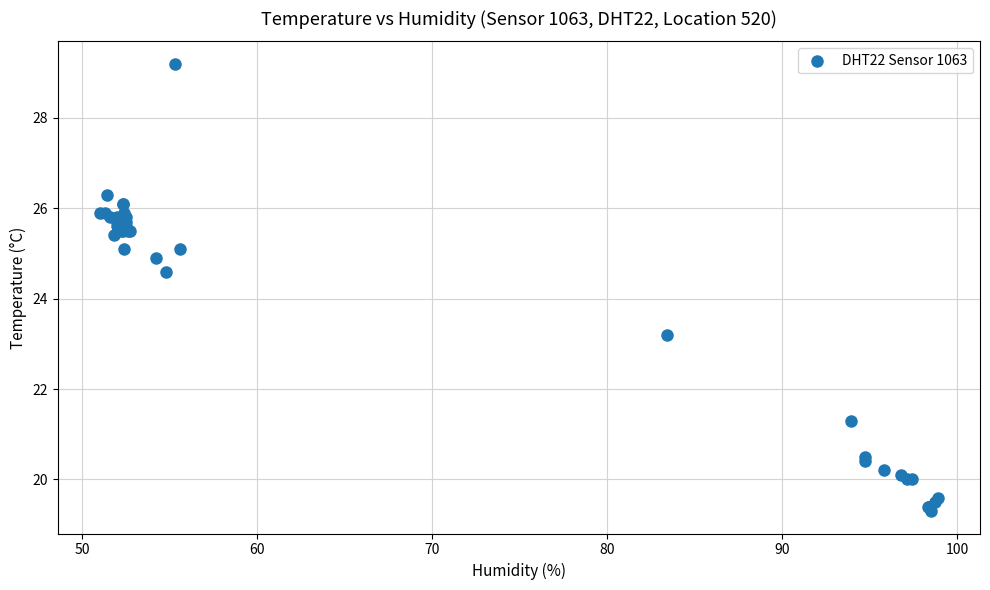

What Y value in the scatter plot is closest to 24?

24.6